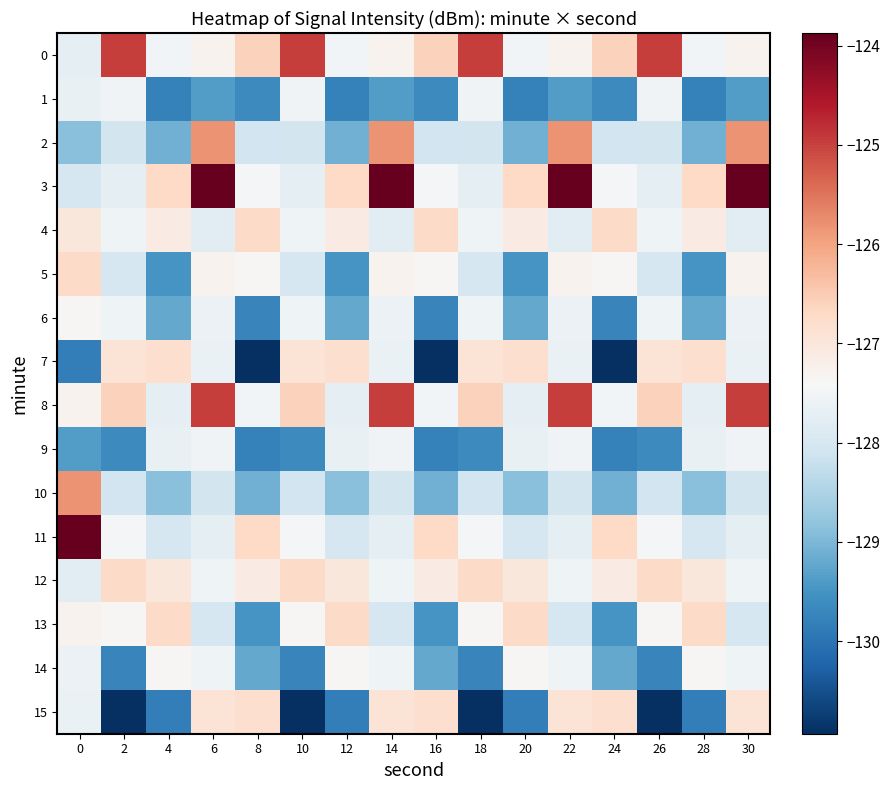

Rank the series at 0 from highest to lowest value.

11, 10, 5, 4, 13, 8, 6, 14, 15, 1, 0, 12, 3, 2, 9, 7